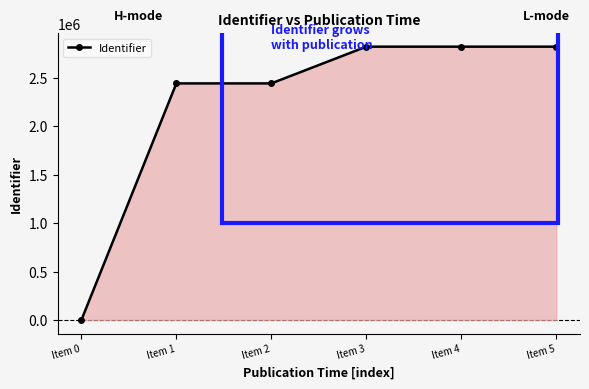

Which label corresponds to the smallest value in the chart?

Item 0